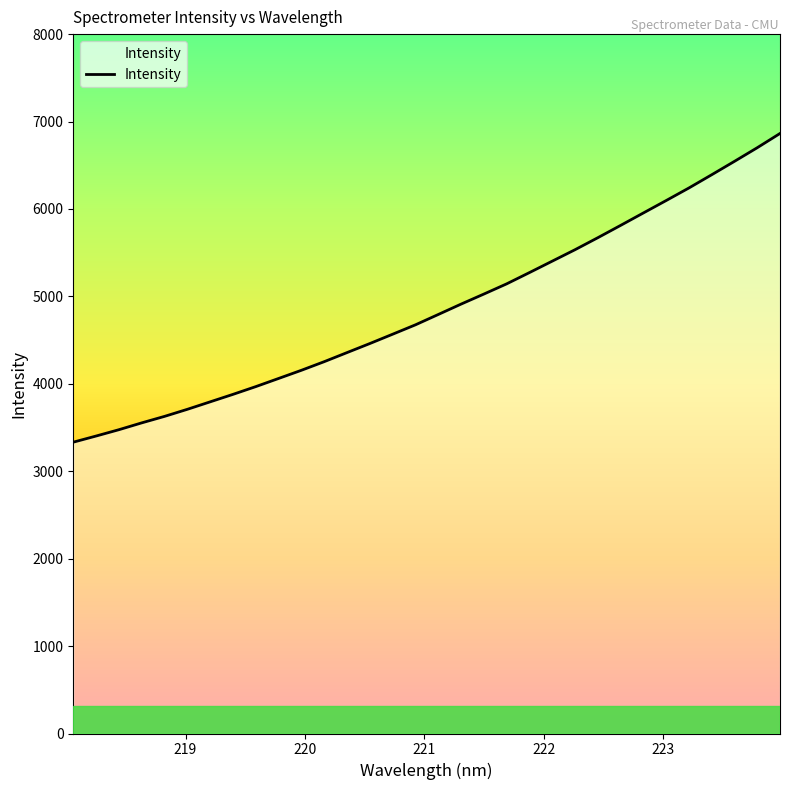

What is the maximum value shown in the chart?

6863.4